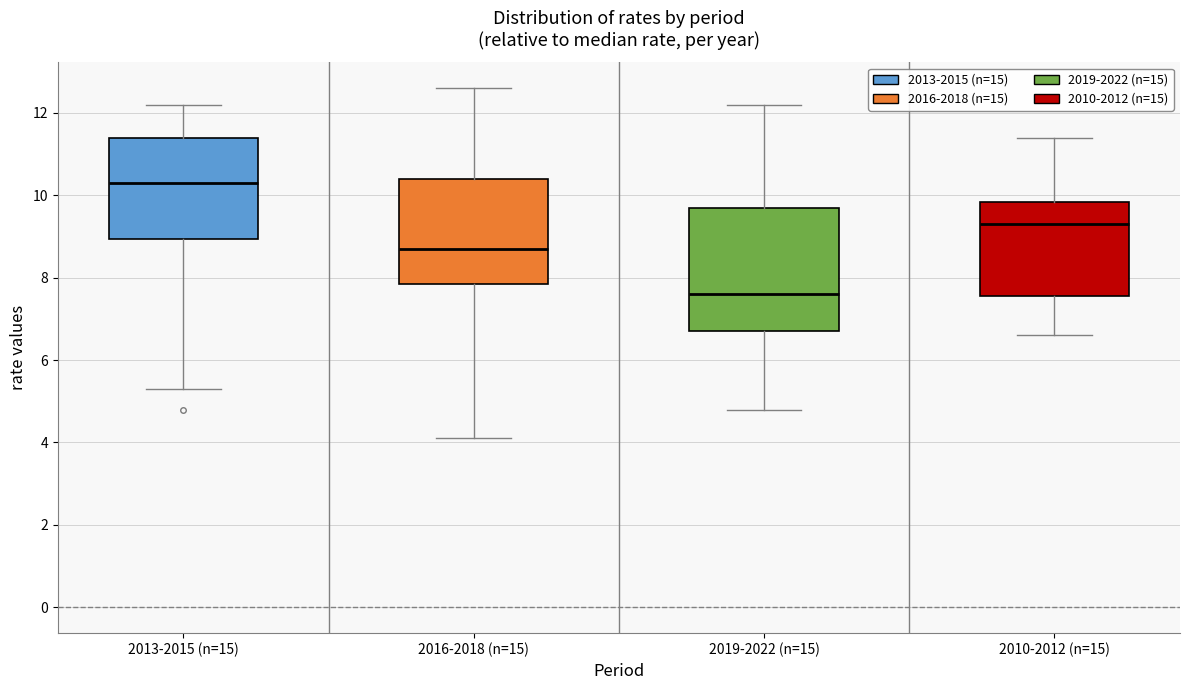

Comparing the boxes themselves (not the whiskers), which one is the tallest?

2019-2022 (n=15)